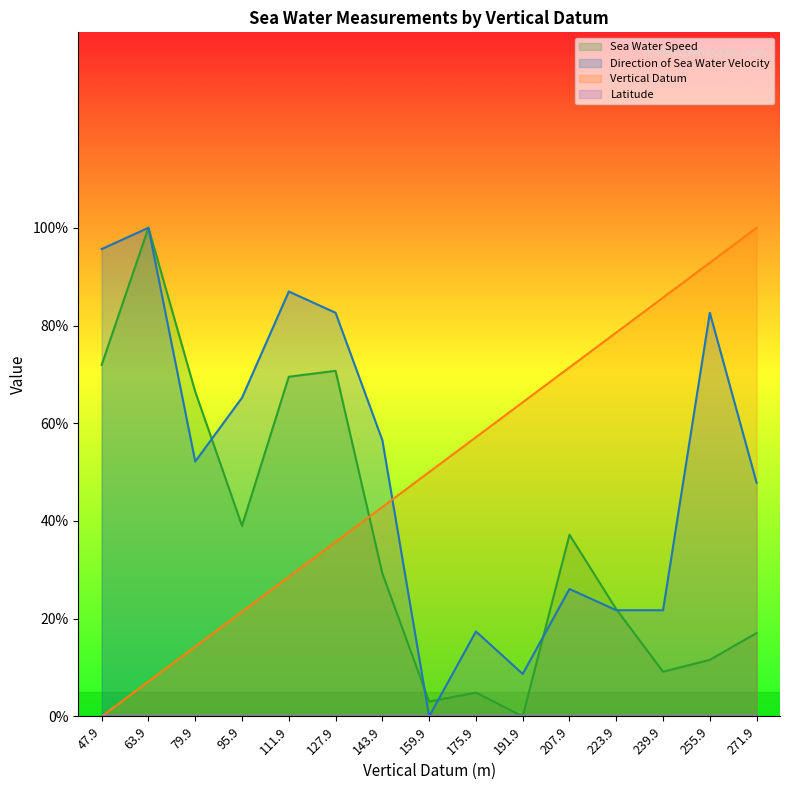

What is the difference between the vertical_datum values at 271.9 and 63.9?

92.9